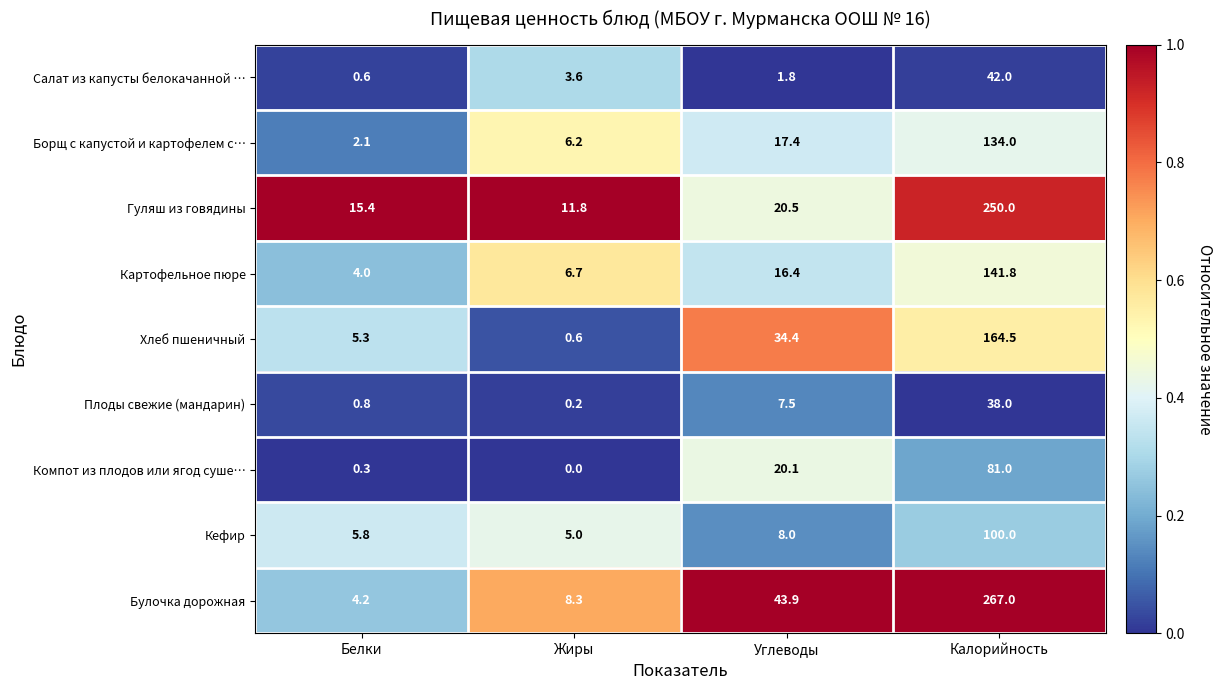

The value of Булочка дорожная at Калорийность is 267.0. True or false?

True